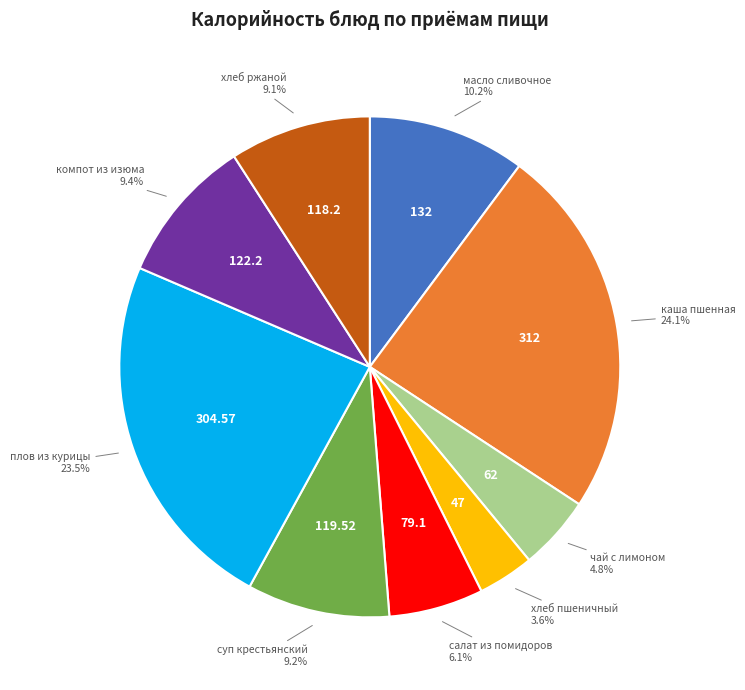

How many slices are in this pie chart?

9